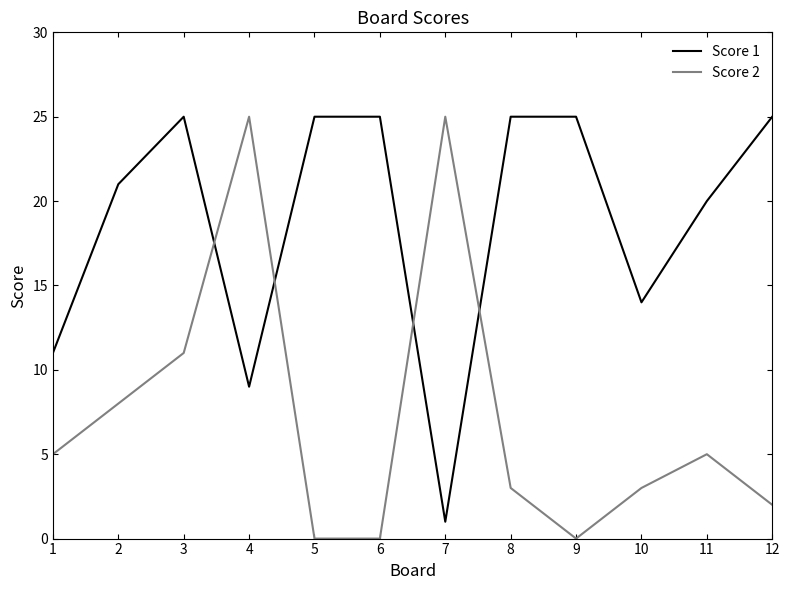

Which series ends up on top after the final intersection of Score 1 and Score 2?

Score 1